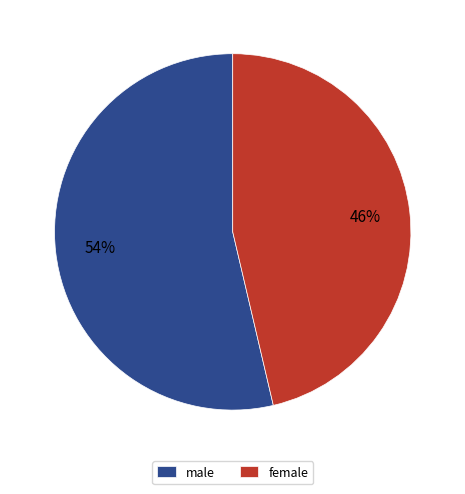

Do female and male together represent more than half of the pie?

Yes